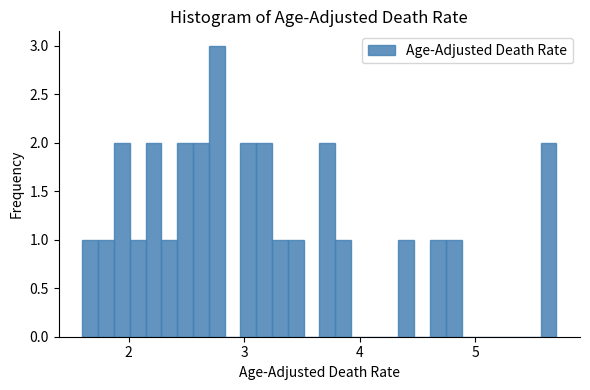

Read against the x-axis, roughly where is the centre of the tallest bar?

2.8